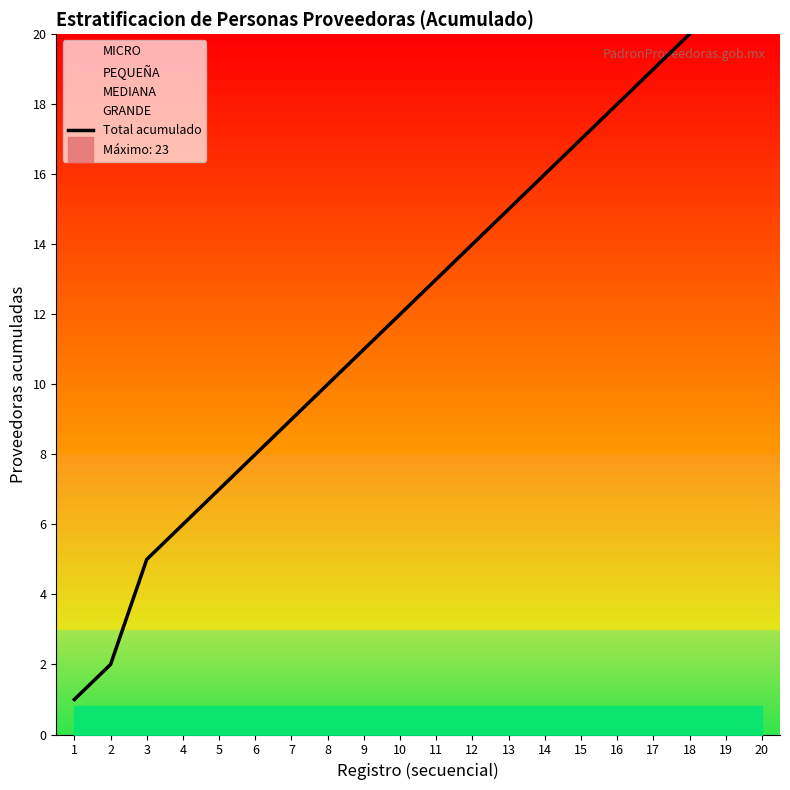

How many data points are less than 13?

10